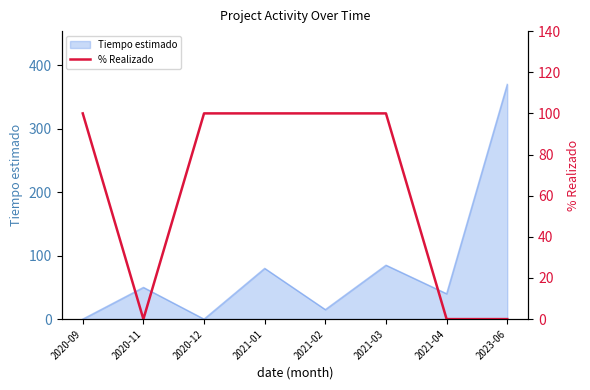

List the labels in order of value, smallest first.

2020-11, 2021-04, 2023-06, 2020-09, 2020-12, 2021-01, 2021-02, 2021-03